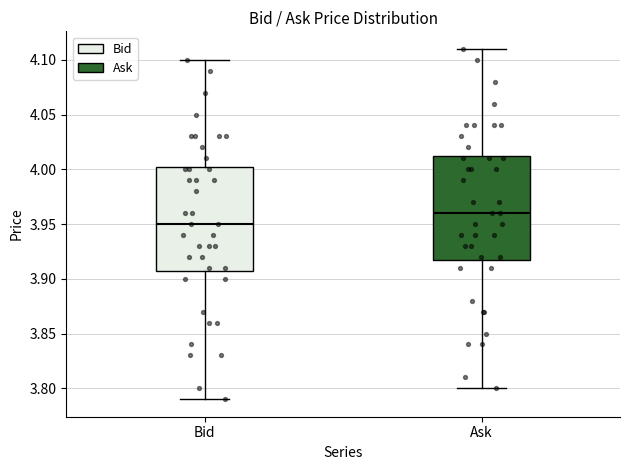

Which box has the highest median line?

Ask